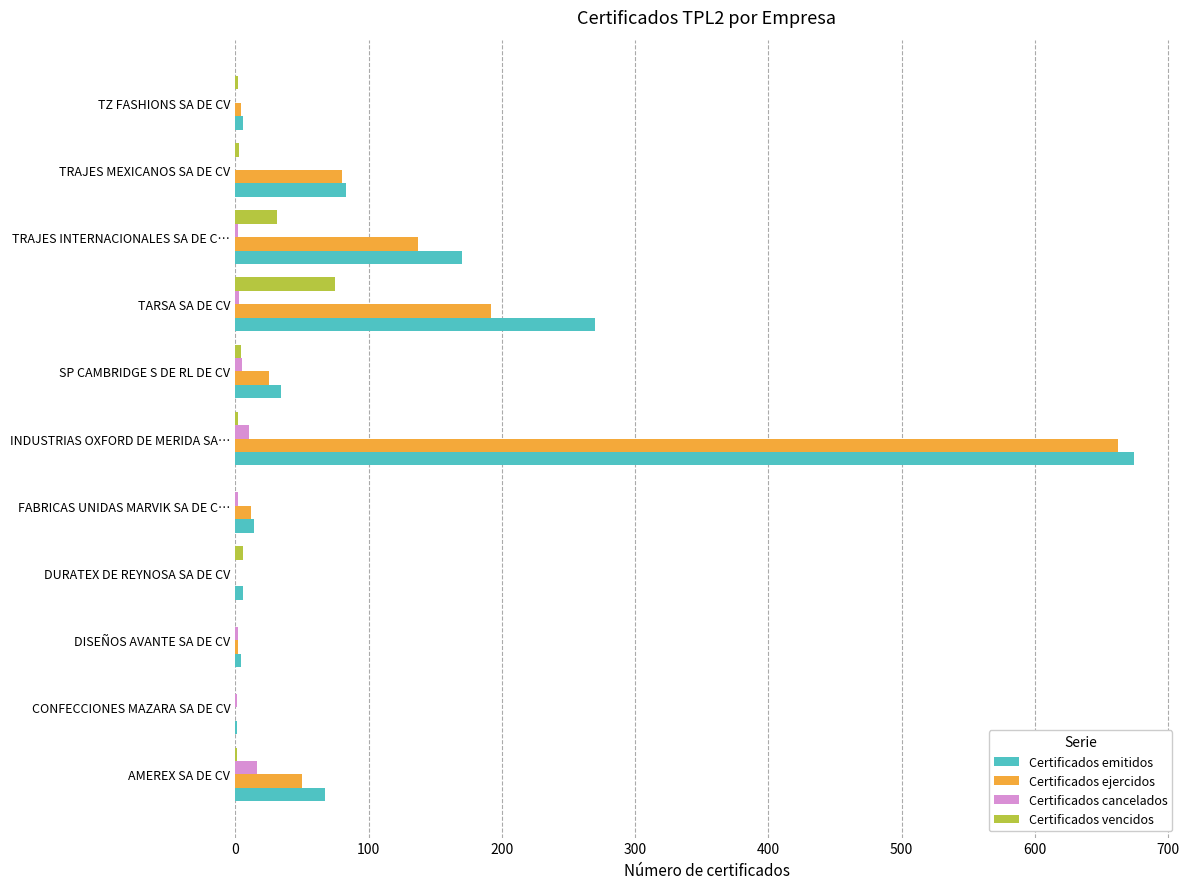

Which label corresponds to the largest value in the chart?

INDUSTRIAS OXFORD DE MERIDA SA…